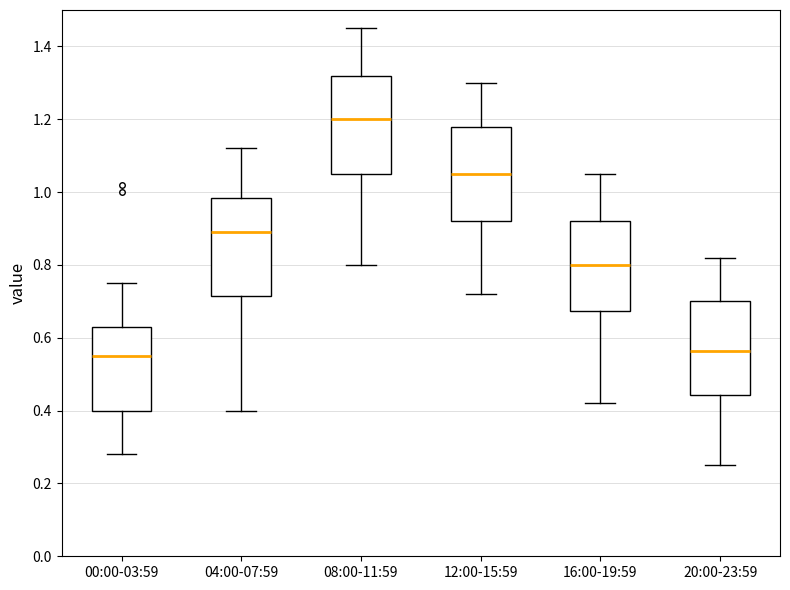

Reading left to right, transcribe this box plot: for each box, give where its median line is, the range the box spans, and where its two whiskers end, as read against the y-axis. The values are not printed on the chart, so give them approximately, as read against the axis.

00:00-03:59: median 0.56, box 0.40 to 0.64, whiskers 0.28 to 0.76
04:00-07:59: median 0.90, box 0.72 to 0.98, whiskers 0.40 to 1.12
08:00-11:59: median 1.20, box 1.06 to 1.32, whiskers 0.80 to 1.46
12:00-15:59: median 1.06, box 0.92 to 1.18, whiskers 0.72 to 1.30
16:00-19:59: median 0.80, box 0.68 to 0.92, whiskers 0.42 to 1.06
20:00-23:59: median 0.56, box 0.44 to 0.70, whiskers 0.26 to 0.82